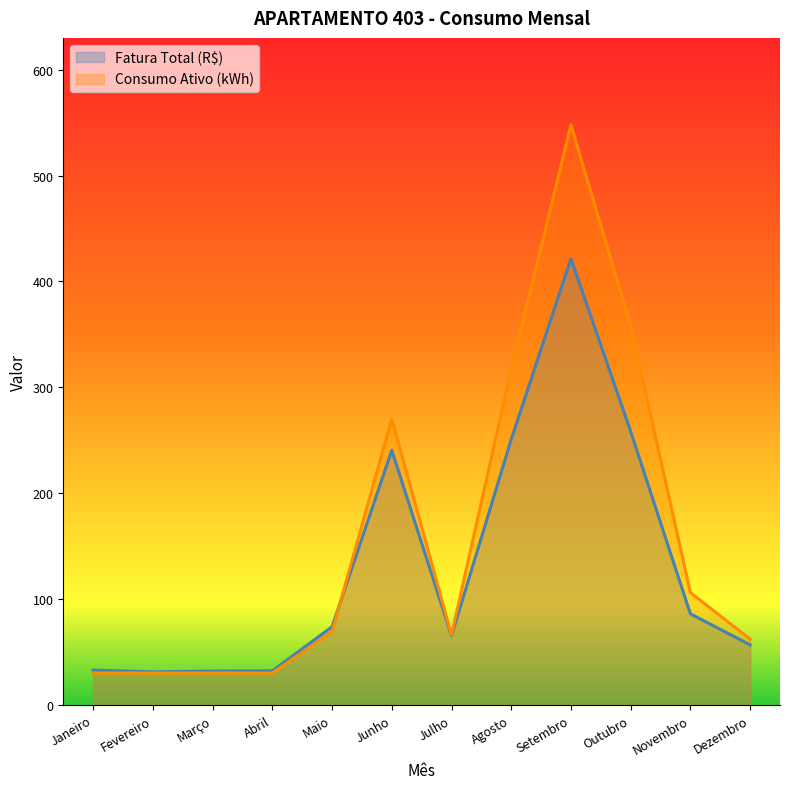

Which label corresponds to the smallest value in the chart?

Janeiro